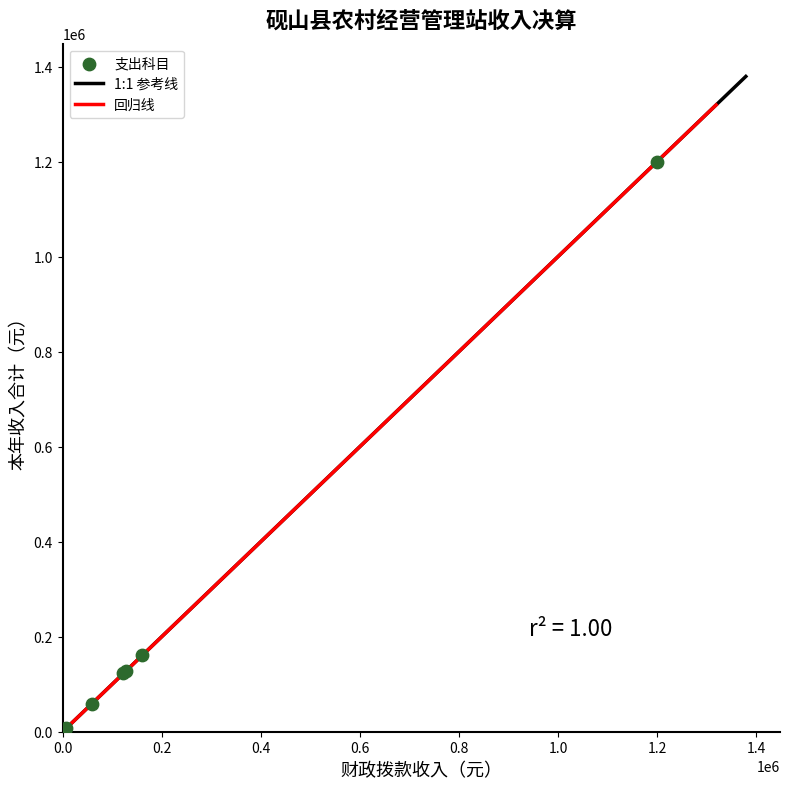

What Y value in the scatter plot is closest to 603171?

160457.9